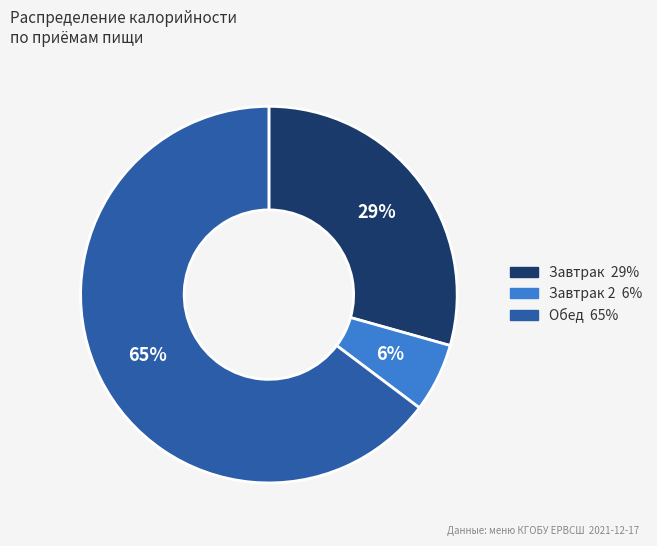

To the nearest percent, what is the difference between the largest and smallest slice percentages?

59%